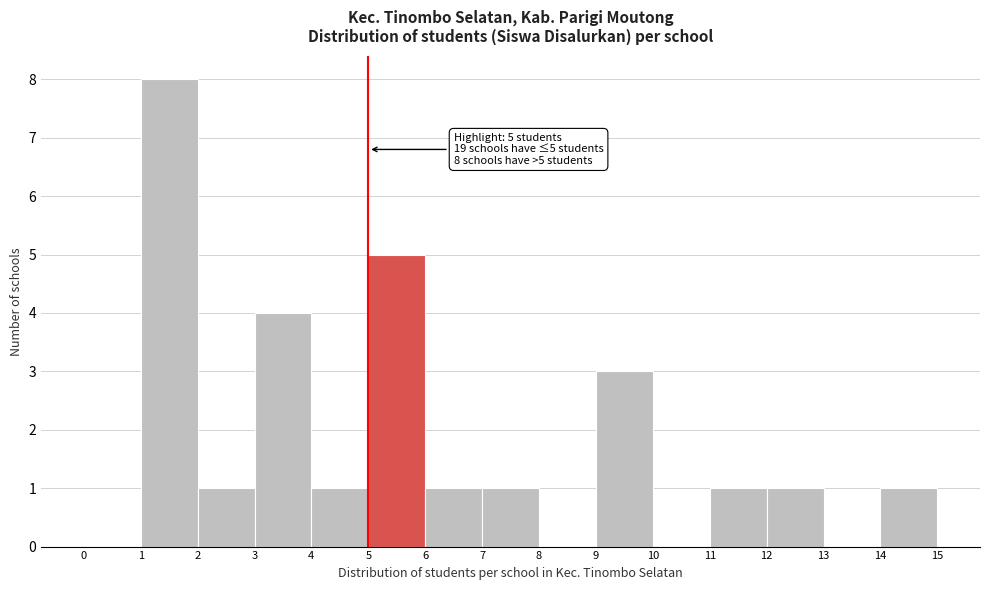

Which range on the x-axis has the tallest bar?

1 to 2